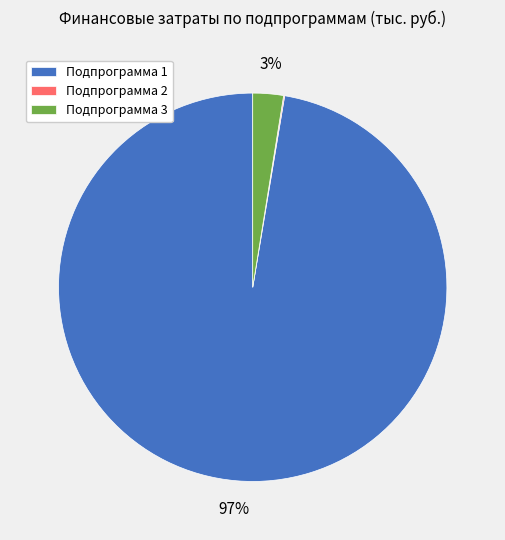

To the nearest percent, what percentage of the pie is Подпрограмма 3?

3%